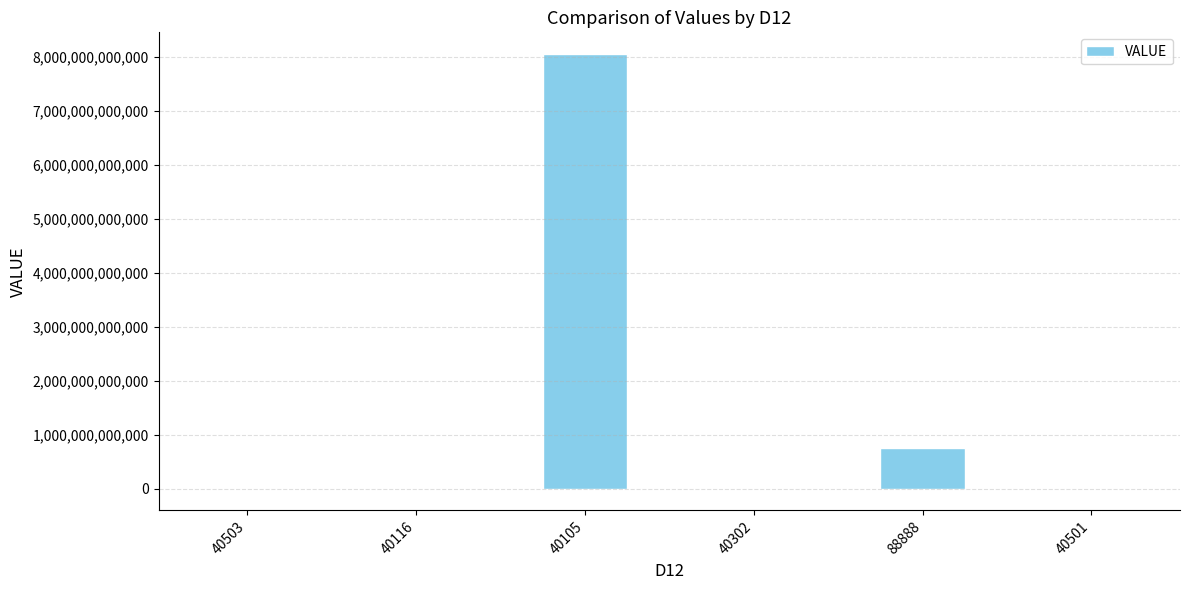

Are the bars horizontal?

No